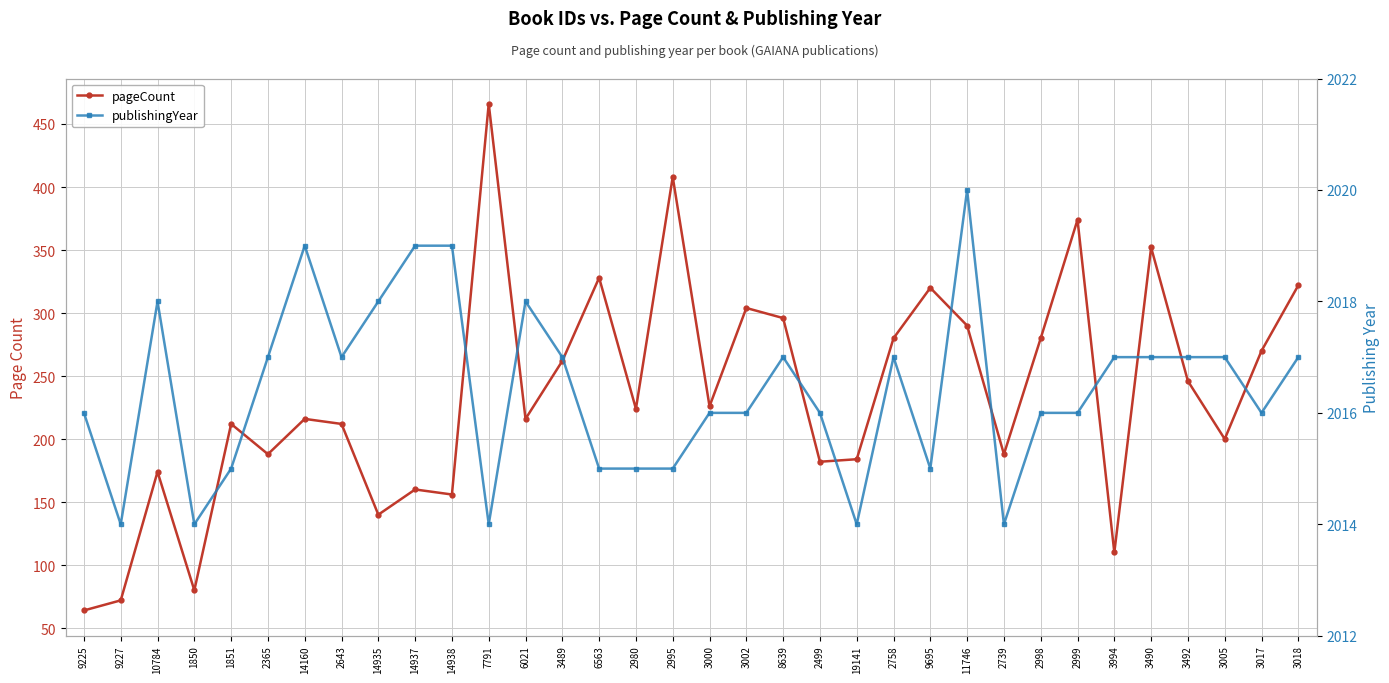

Read the pageCount value at 2980.

224